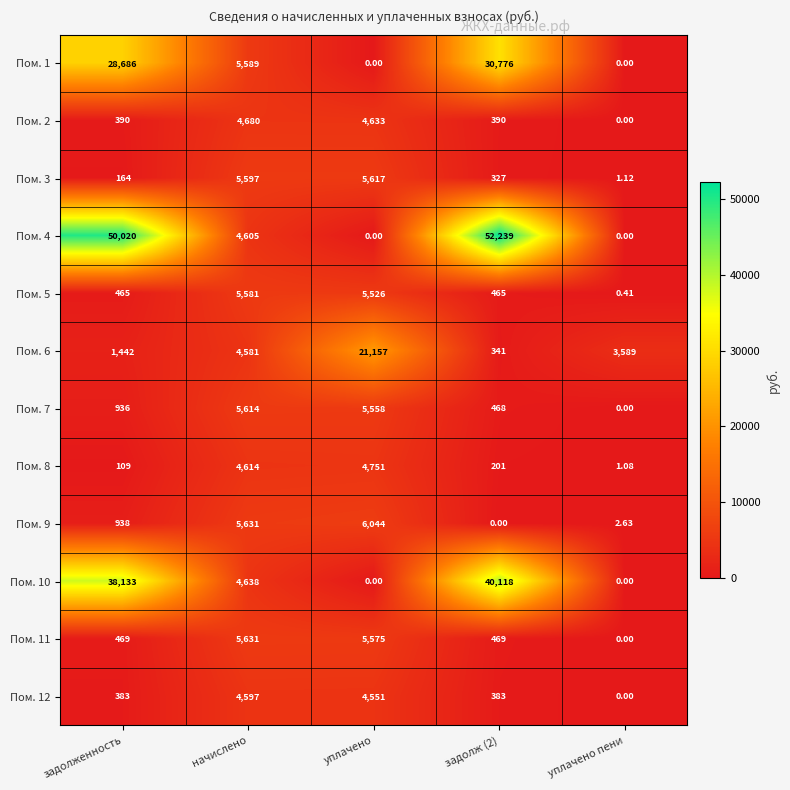

Is the value of Пом. 11 at начислено greater than the value of Пом. 7 at задолж (2)?

Yes